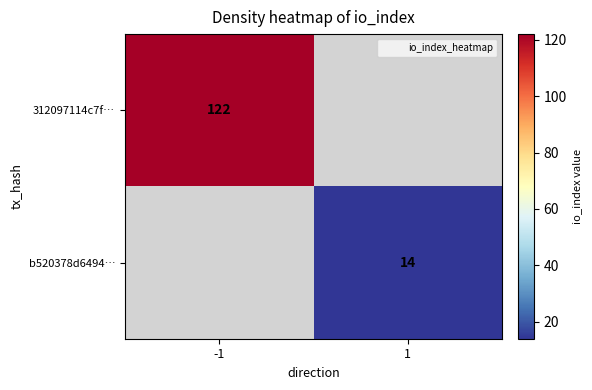

The value of 312097114c7f… at 1 is 0. True or false?

True